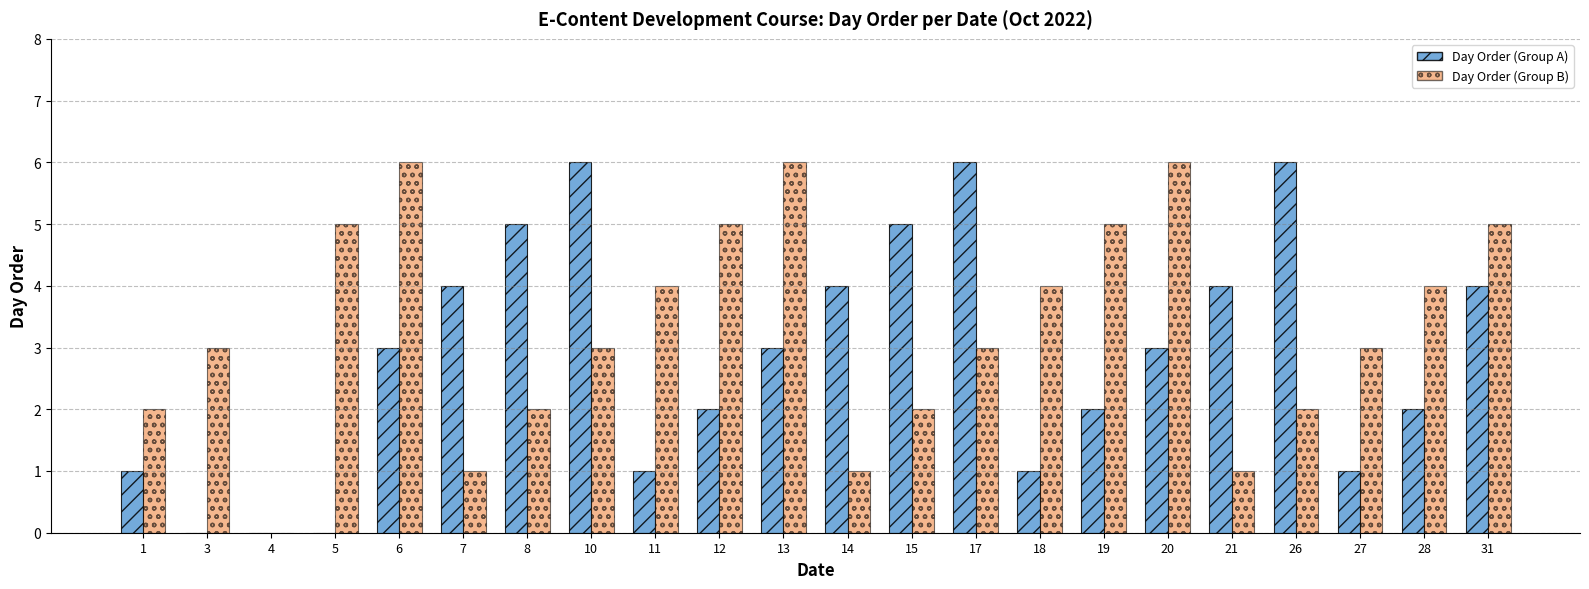

Is it true that Day Order (Group B) equals 6 at 6?

True